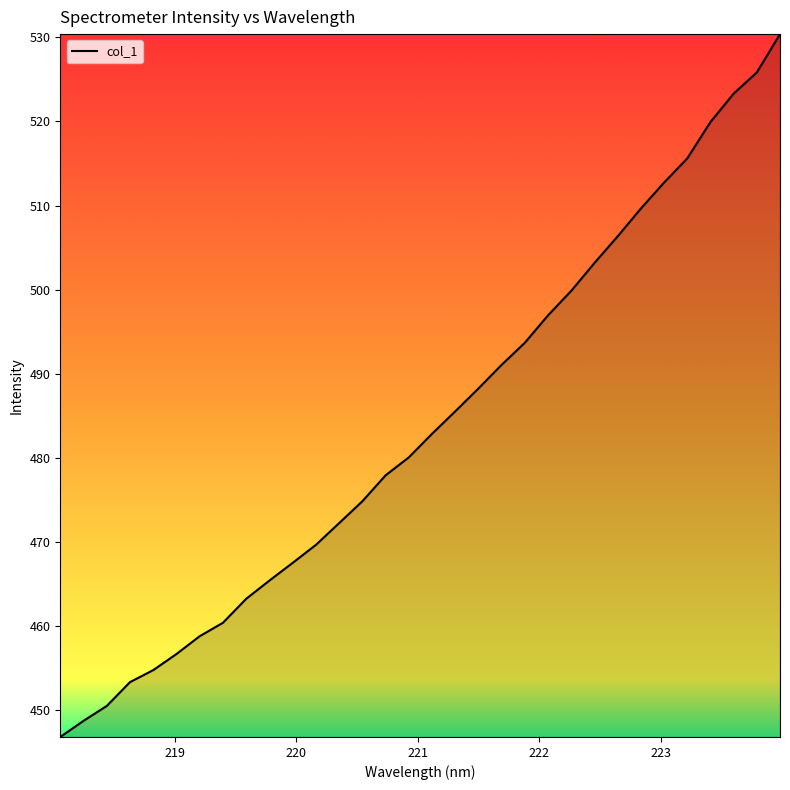

What is the smallest value displayed?

446.8